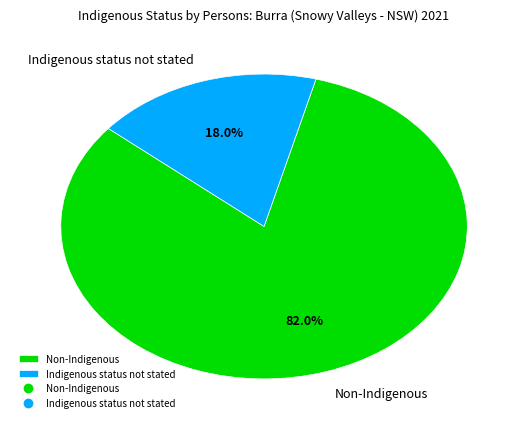

Does any single category account for the majority?

Yes